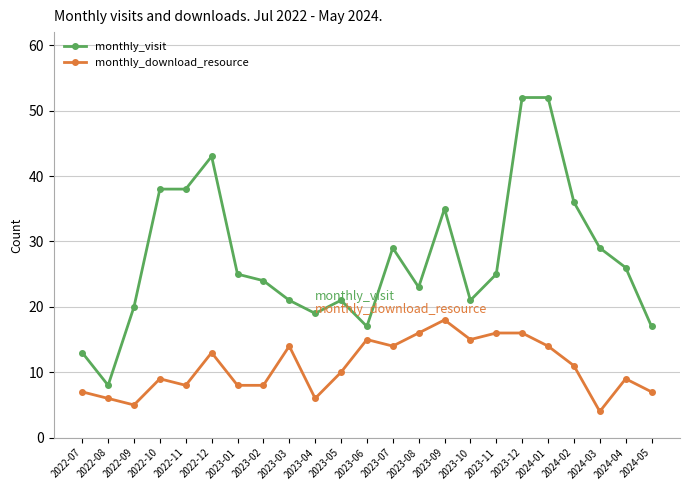

Is the value of monthly_visit at 2023-01 greater than the value of monthly_download_resource at 2023-05?

Yes